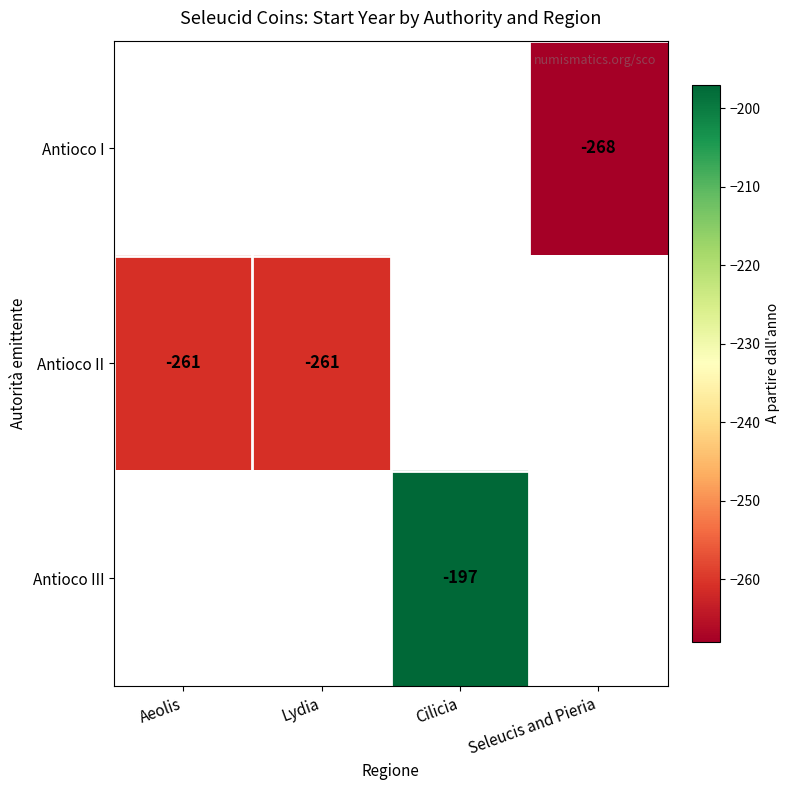

How many categories are shown in the chart?

4